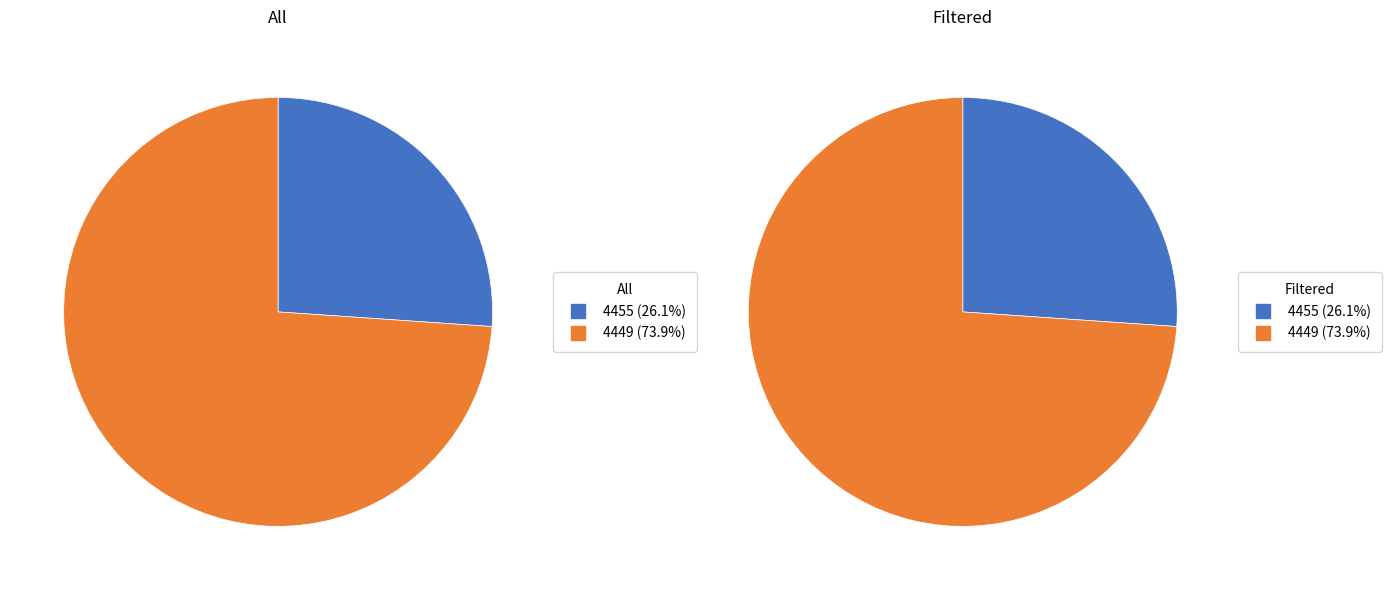

Is it true that 4455 is 26% of the pie?

True